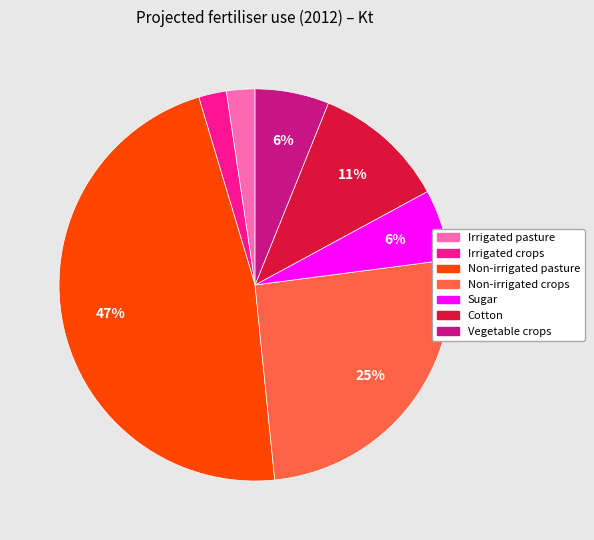

Is there a majority slice in this chart?

No